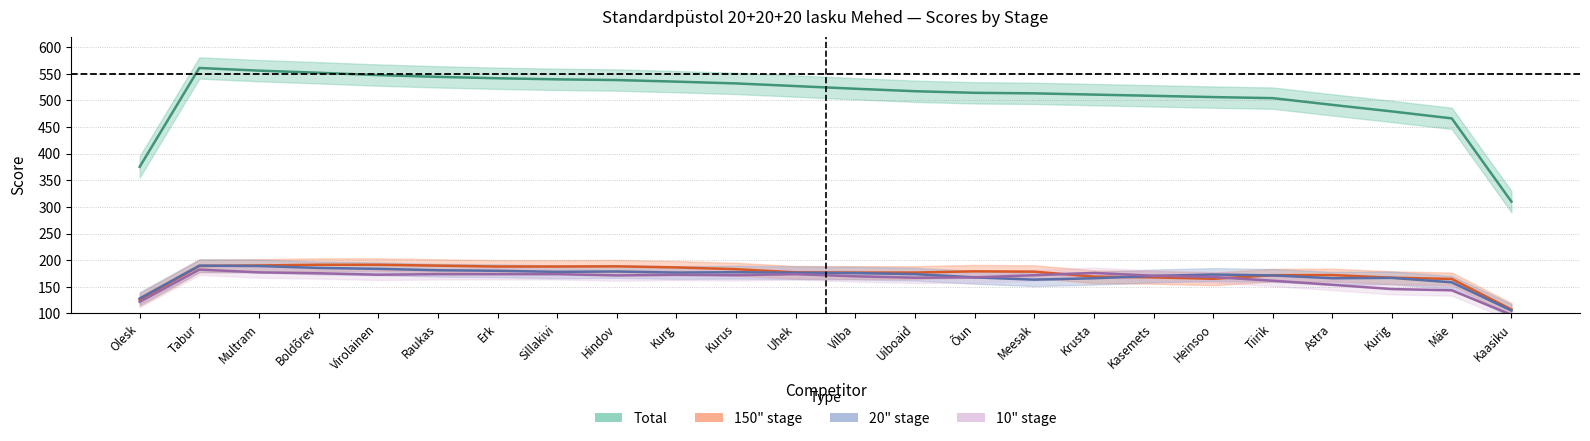

What value does the 150_score series have at Virolainen, to the nearest 10?

190